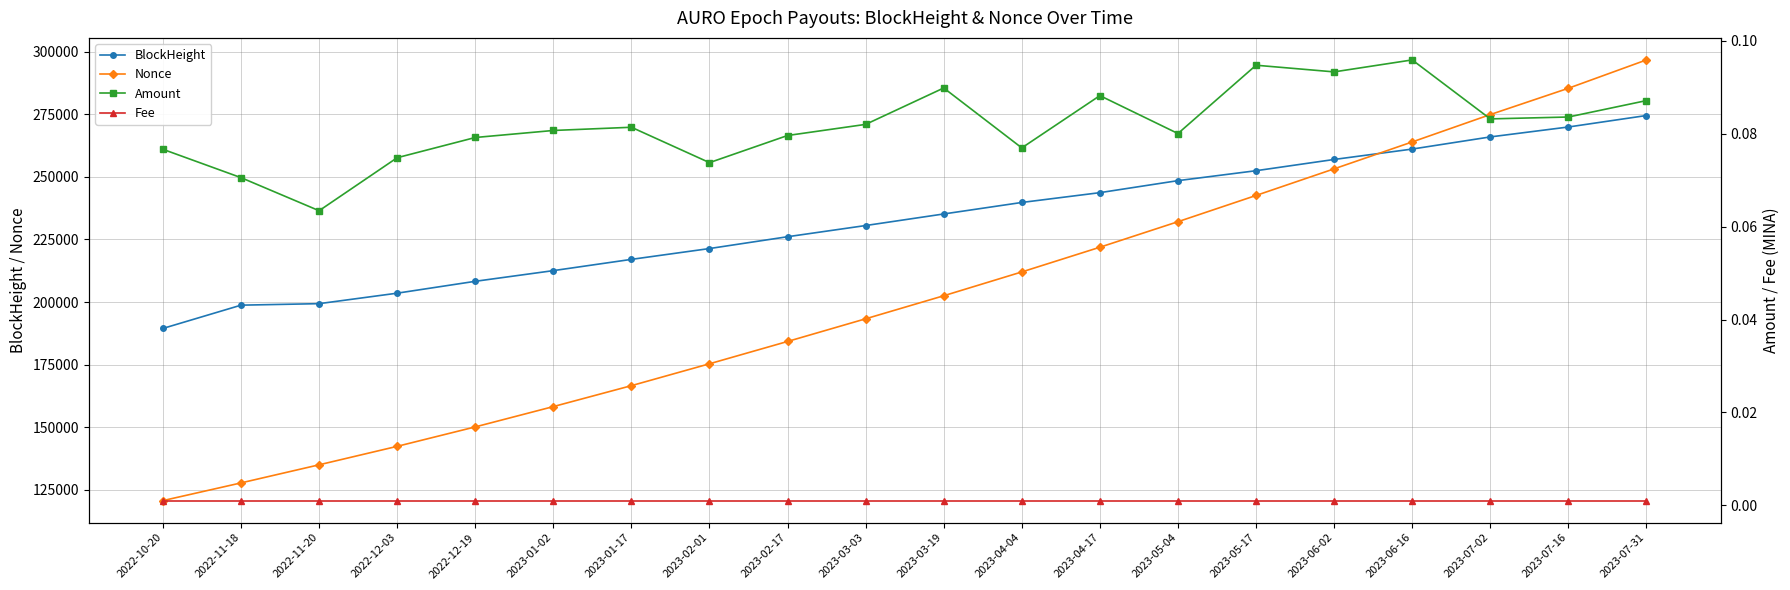

True or false: Fee and Amount intersect in this chart.

False